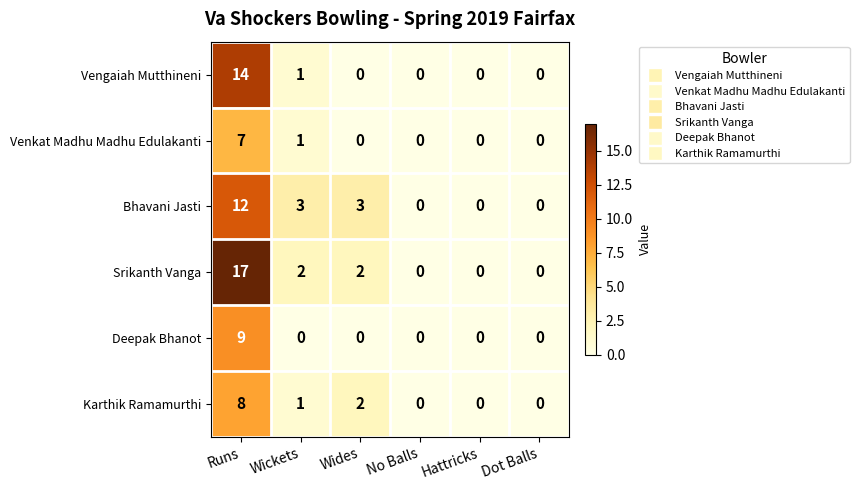

List the series in order of their peak value, lowest first.

Venkat Madhu Madhu Edulakanti, Karthik Ramamurthi, Deepak Bhanot, Bhavani Jasti, Vengaiah Mutthineni, Srikanth Vanga